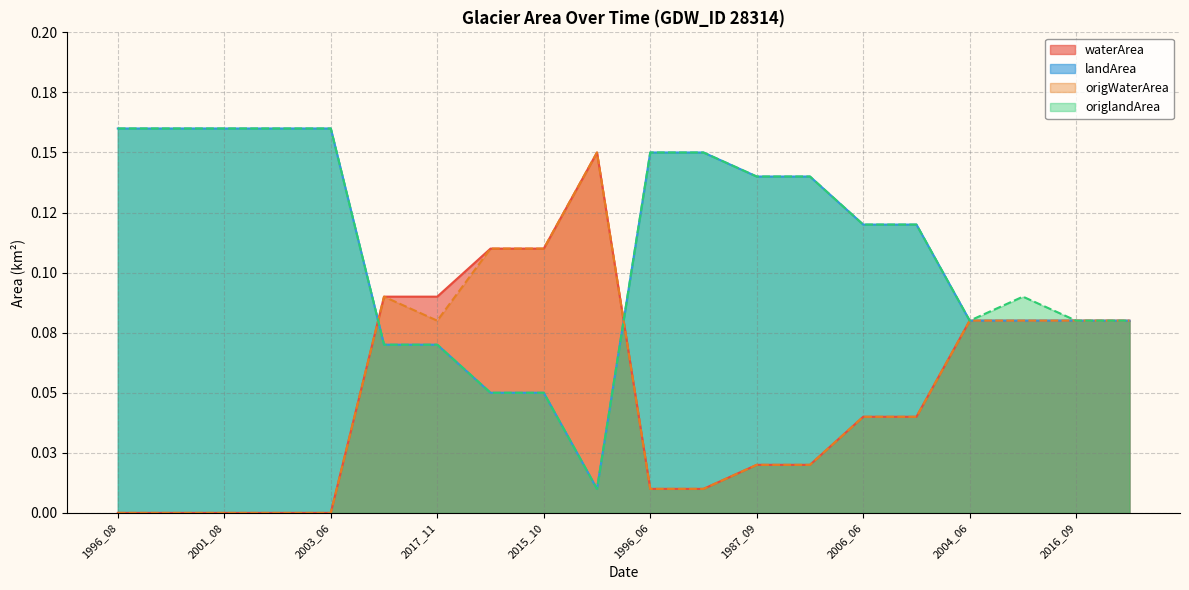

True or false: landArea and origlandArea cross at least once.

False